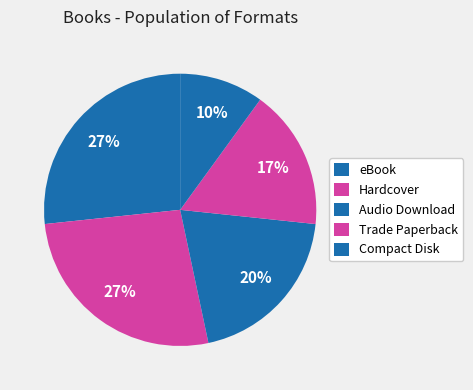

Is there a majority slice in this chart?

No